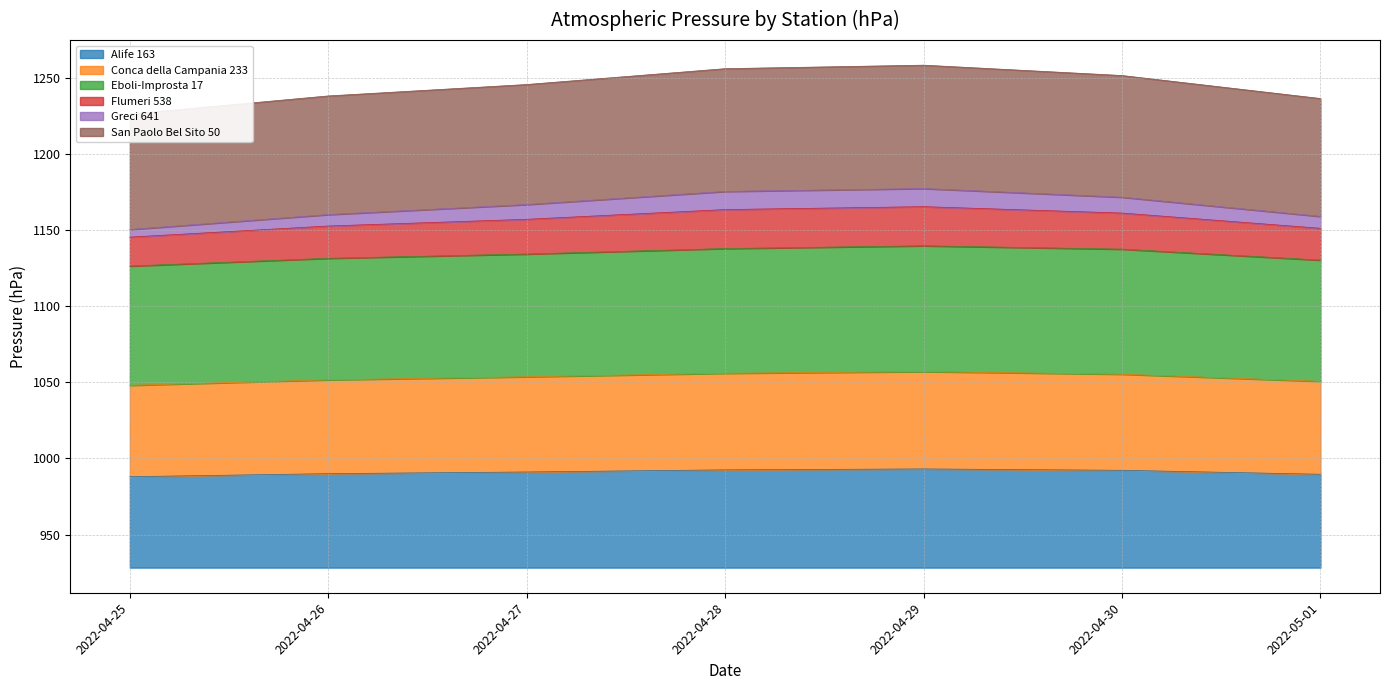

What is the minimum value for Alife 163?

988.0